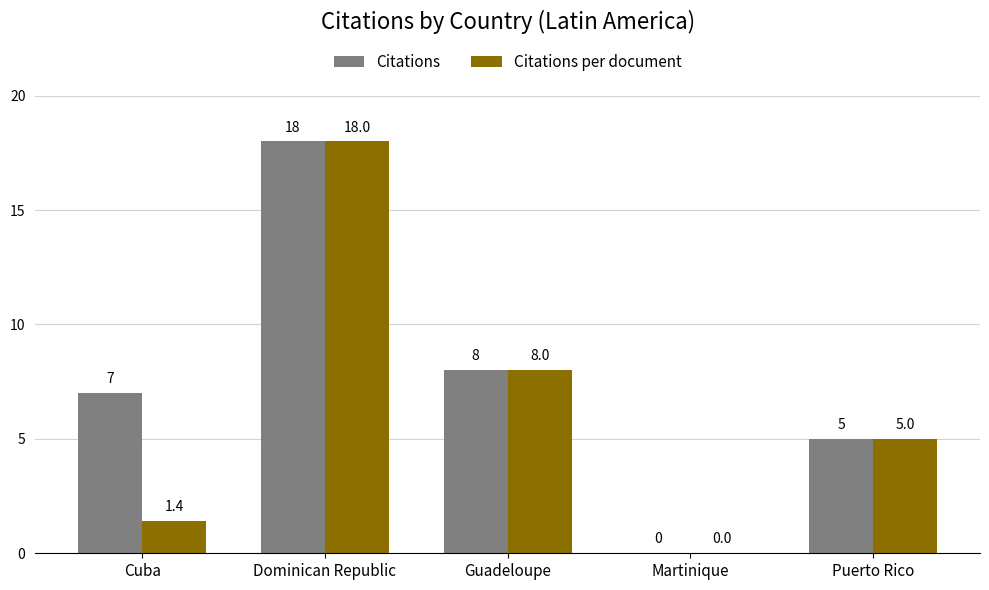

Are the bars horizontal?

No